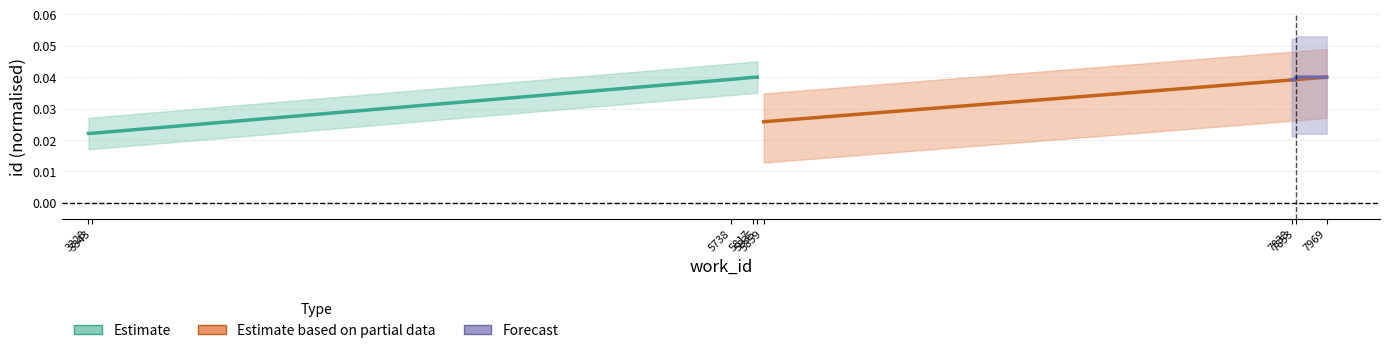

What is the total value across all series at 5835?

0.1